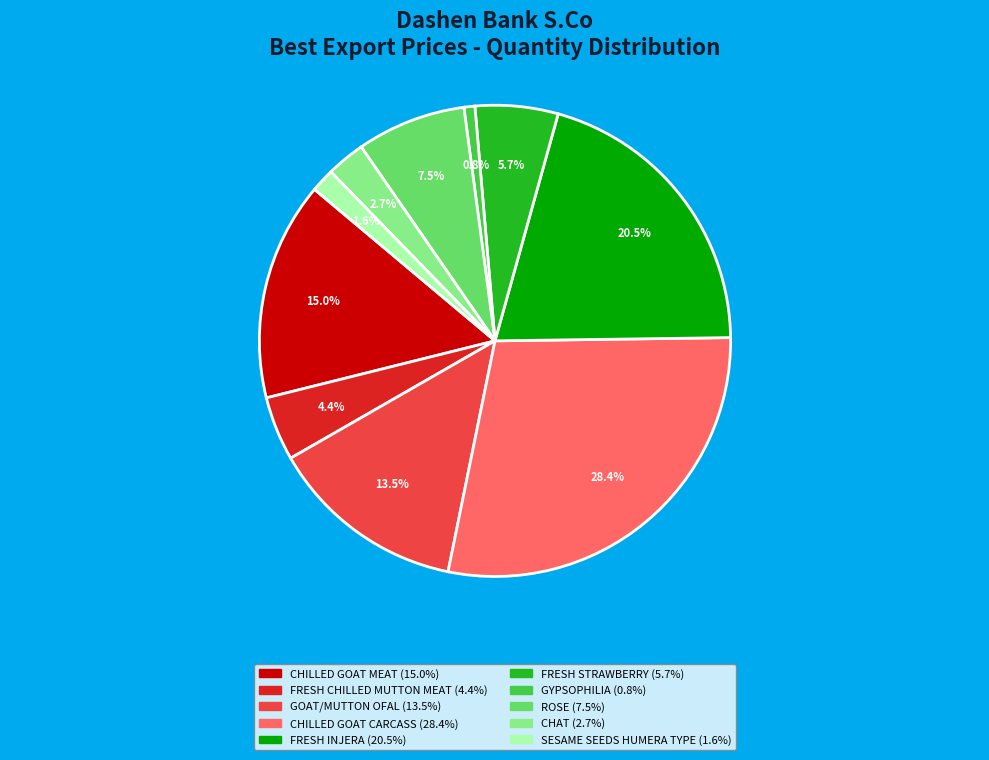

What percentage is NOT represented by CHAT?

97.3%